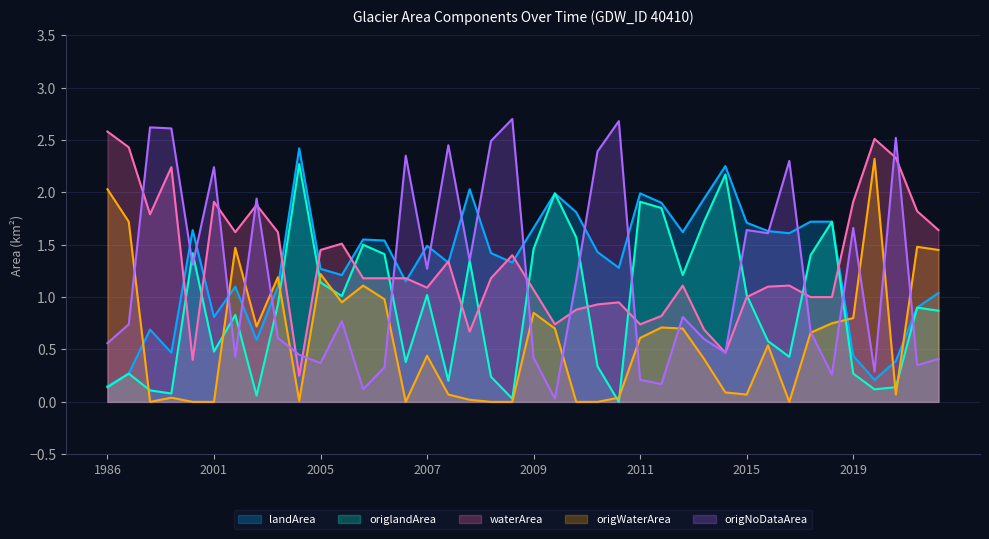

At how many categories does at least one series exceed 1?

40